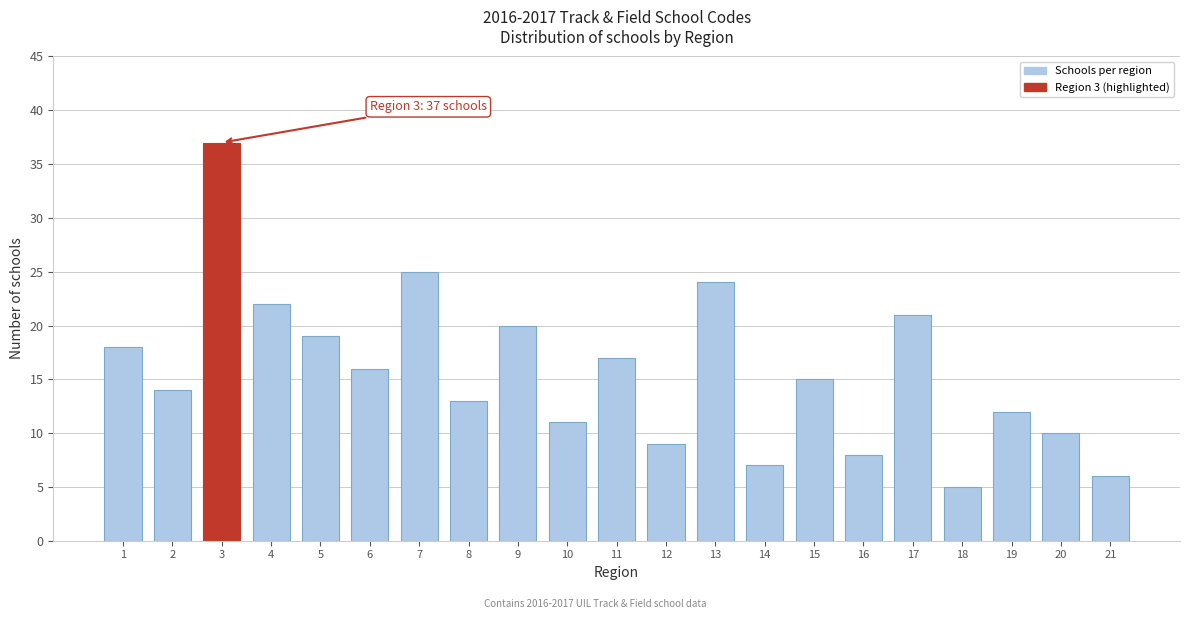

Reading right to left, extract all data points from this chart.

21=6	20=10	19=12	18=5	17=21	16=8	15=15	14=7	13=24	12=9	11=17	10=11	9=20	8=13	7=25	6=16	5=19	4=22	3=37	2=14	1=18